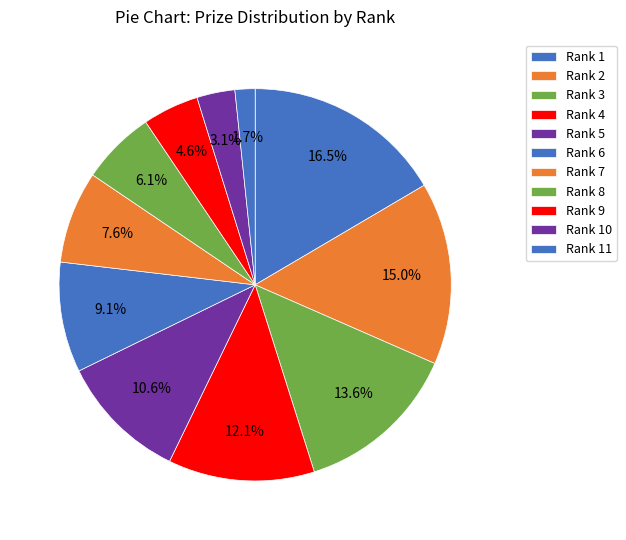

Which category has the biggest portion of the pie?

Rank 1